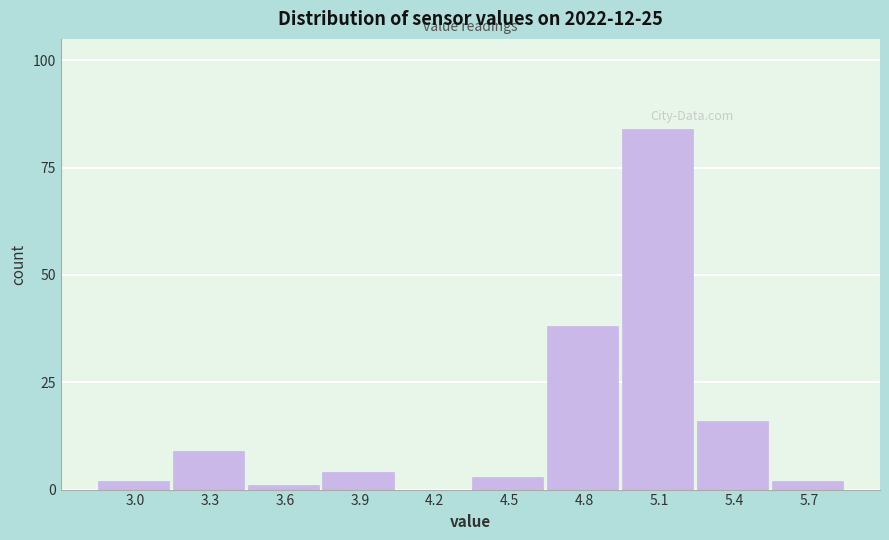

Reading right to left, what are all the values shown in this chart?

5.7=2	5.4=16	5.1=84	4.8=38	4.5=3	4.2=0	3.9=4	3.6=1	3.3=9	3.0=2